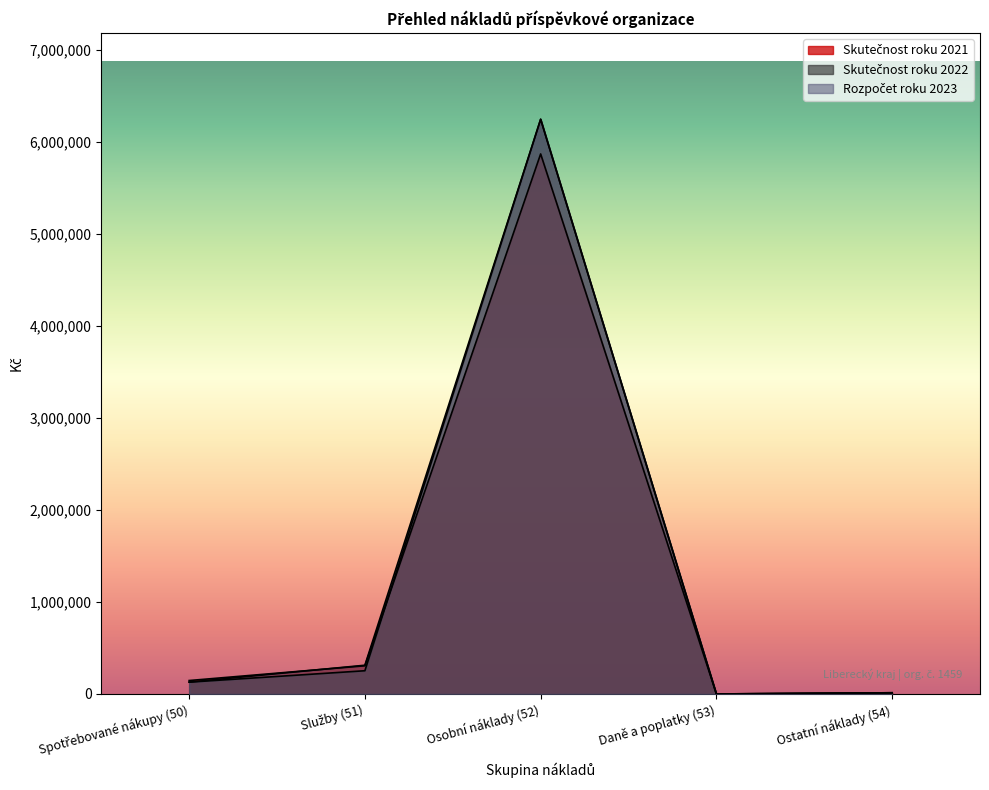

Between Spotřebované nákupy (50) and Daně a poplatky (53), which series saw the biggest shift?

Skutečnost roku 2021